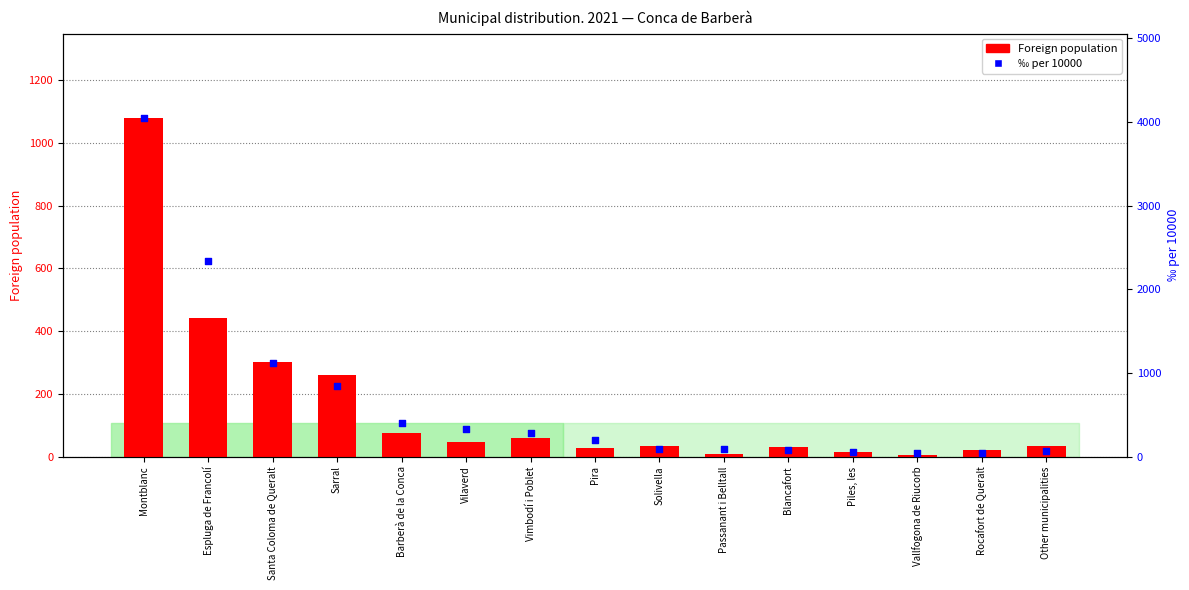

At how many categories does at least one series exceed 1243?

2